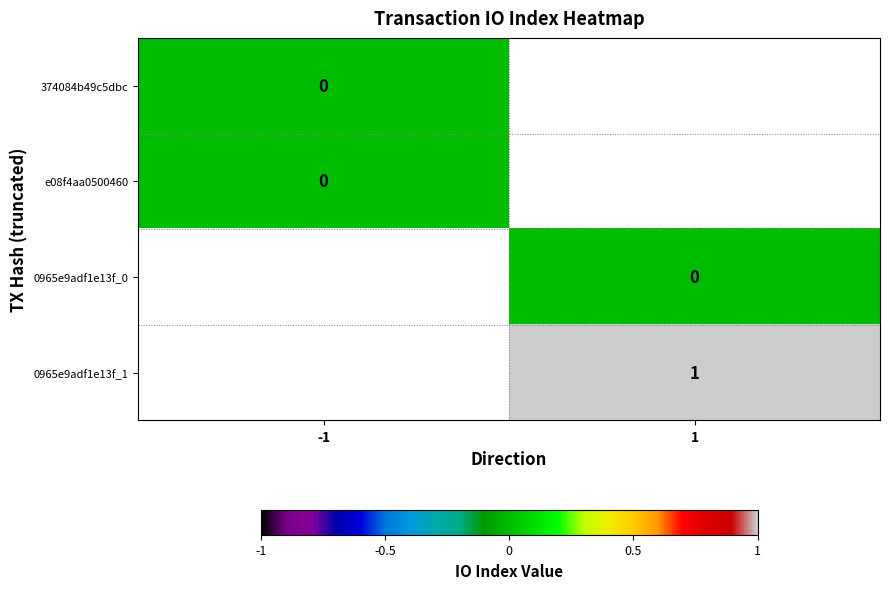

Is the value of 0965e9adf1e13f_0 at 1 greater than the value of 0965e9adf1e13f_1 at 1?

No